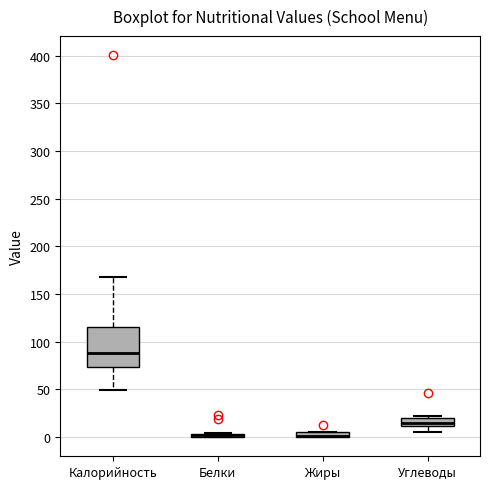

Where is the upper edge of the box for Жиры on the y-axis? The values are not printed on the chart, so give them approximately, as read against the axis.

5